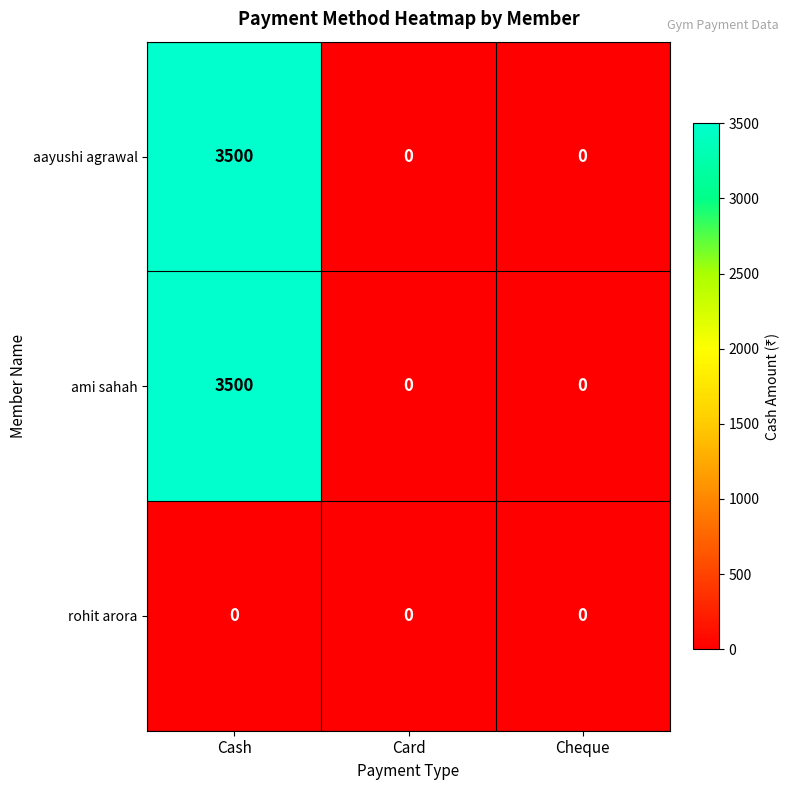

What is the sum of all aayushi agrawal values?

3500